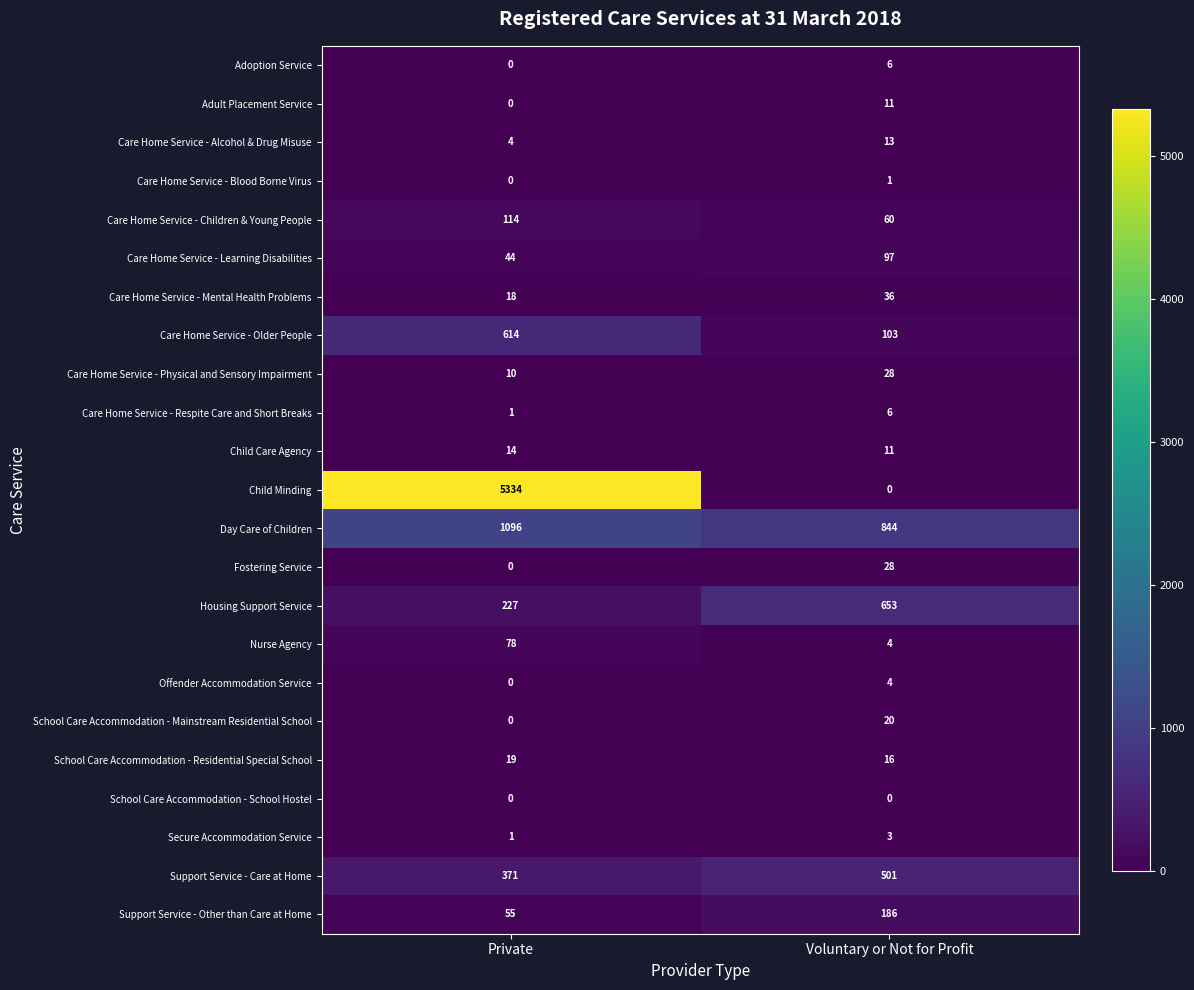

At which category is the sum across all series the highest?

Private